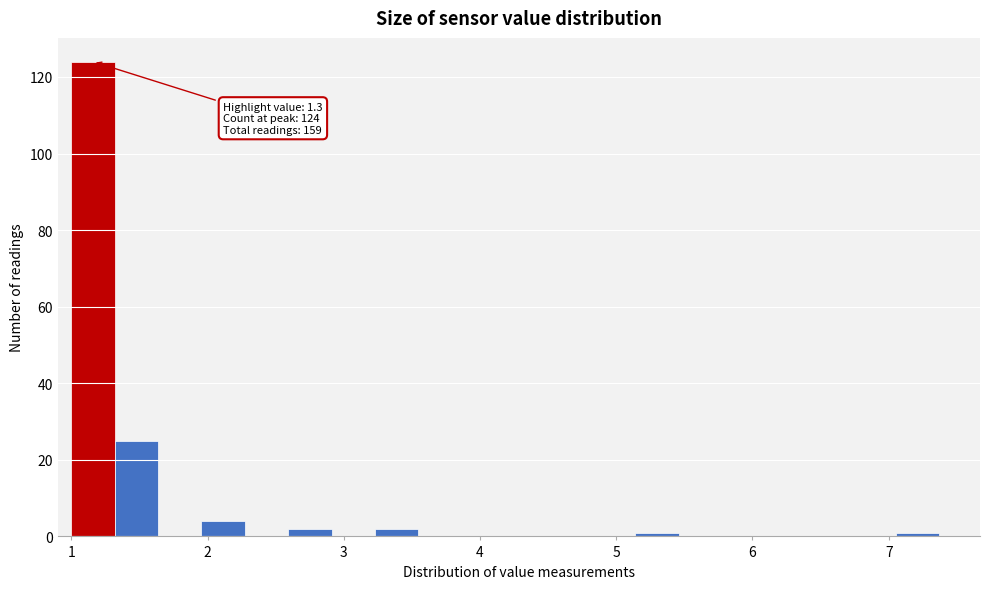

Read against the x-axis, roughly where is the centre of the tallest bar?

1.2